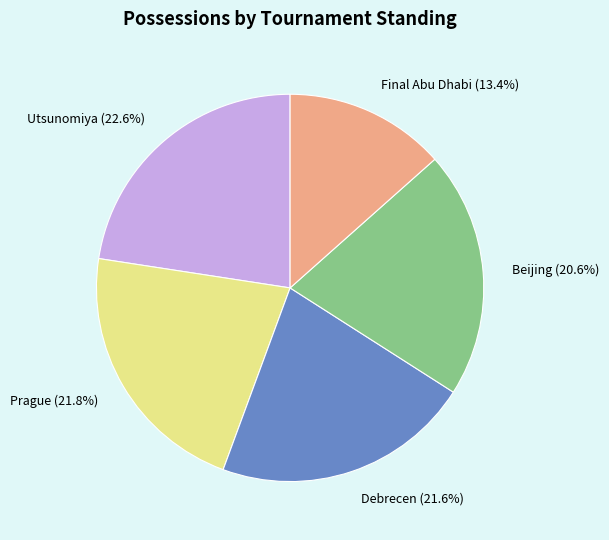

How many slices are in this pie chart?

5